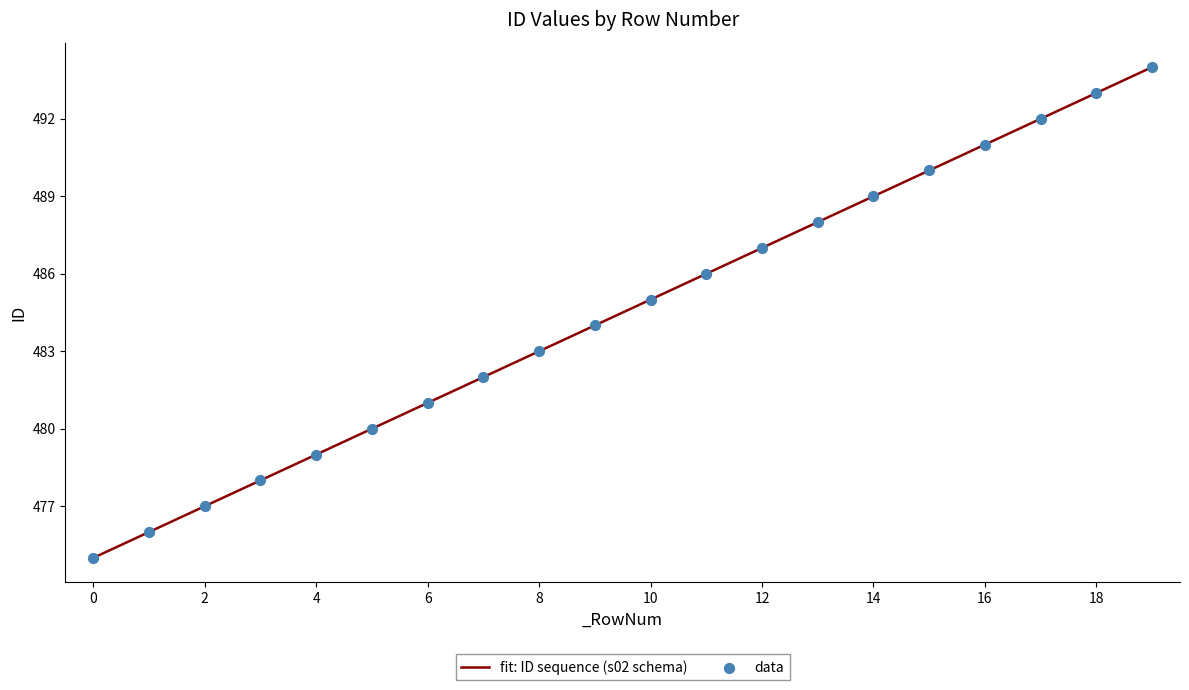

What is the smallest value displayed?

475